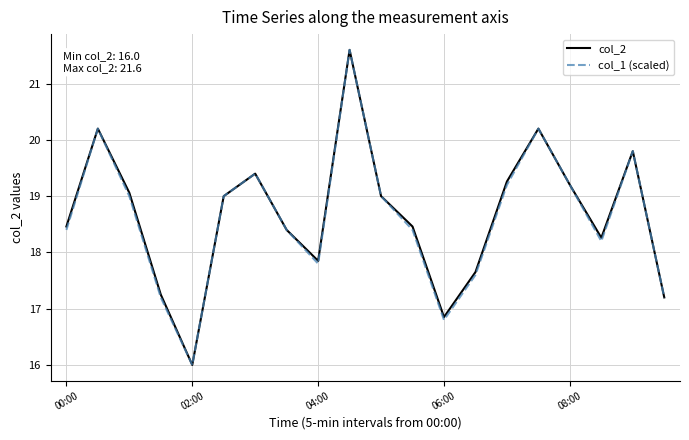

What is the maximum value shown in the chart?

21.6